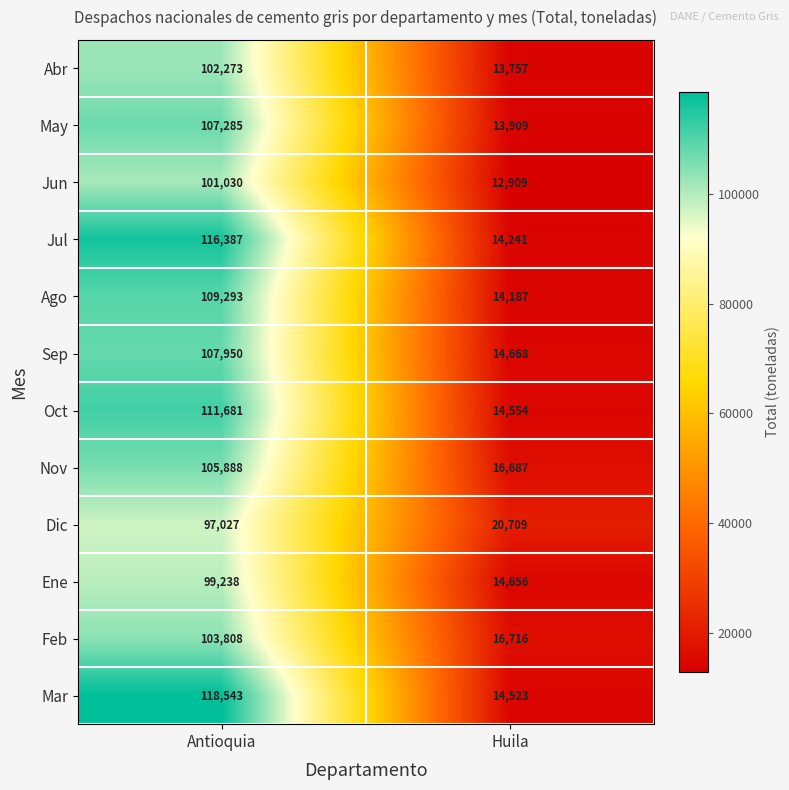

What is the difference between the Ago values at Huila and Antioquia?

95106